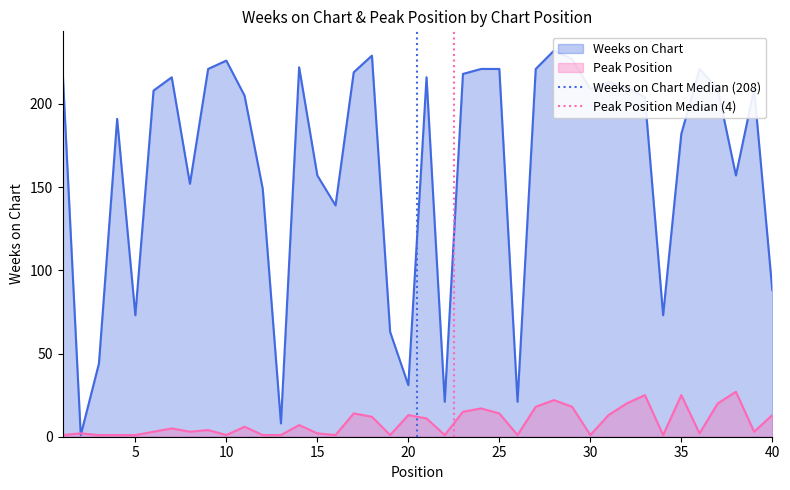

Is it true that Peak Position equals 1 at 5?

True